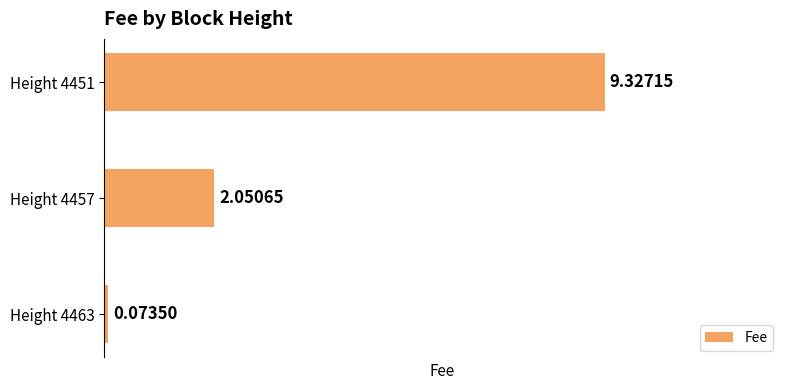

Rank the categories by value from highest to lowest.

Height 4451, Height 4457, Height 4463